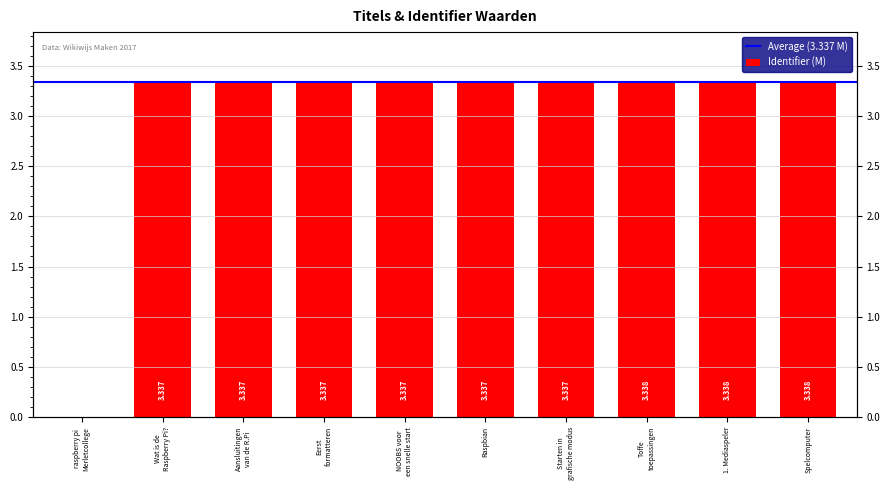

What value does the data have at Wat is de Raspberry Pi??

3.3